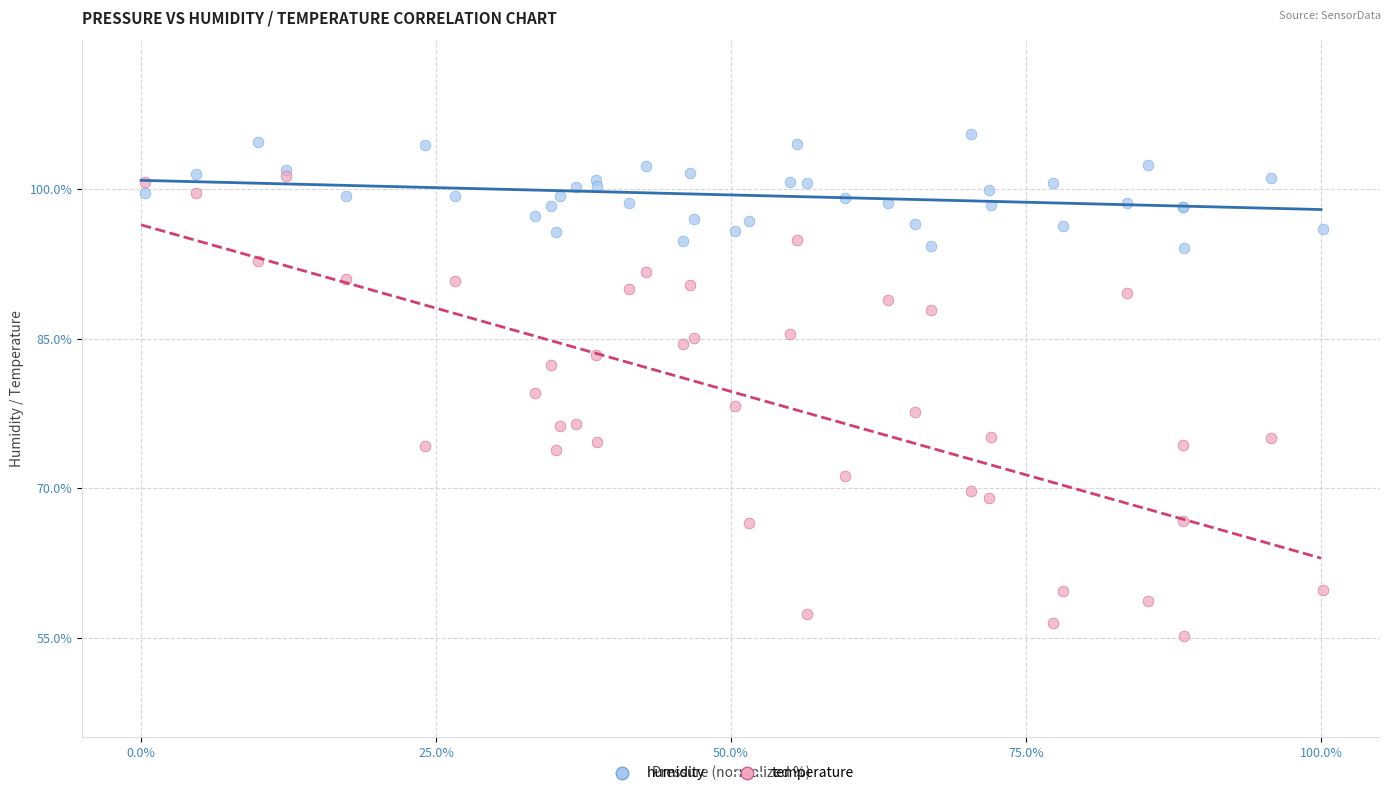

Which series contains the highest Y value?

humidity